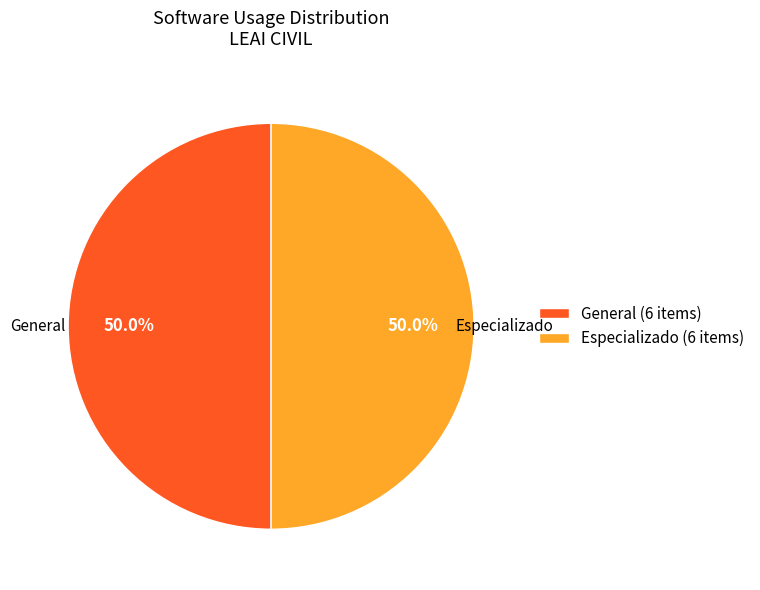

How much of the chart is everything except Especializado?

50.0%